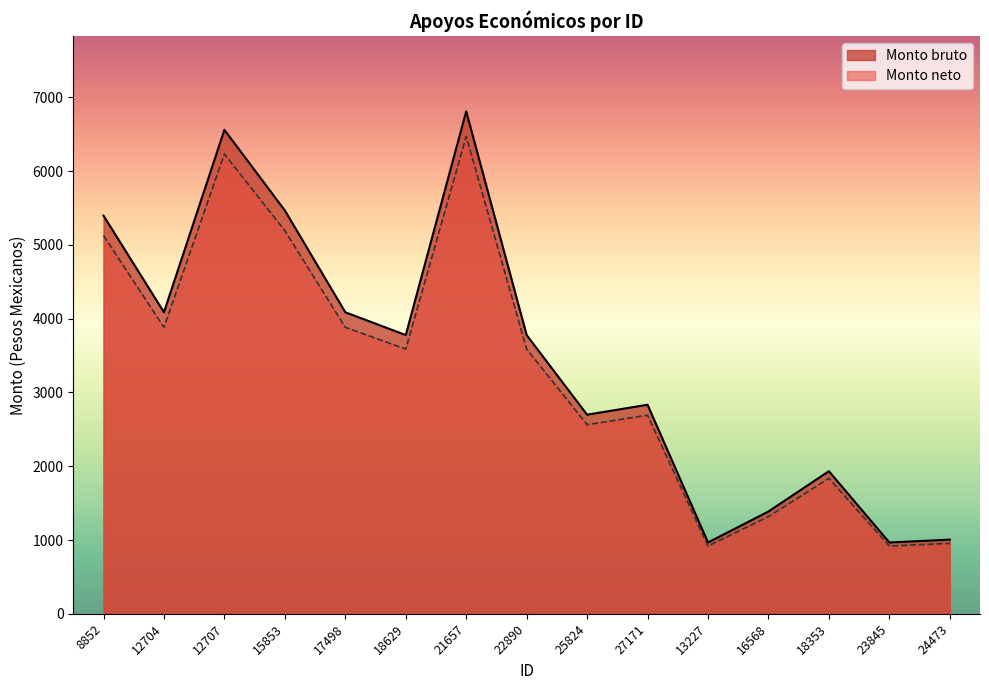

What is the label of the 5th point from the right?

13227